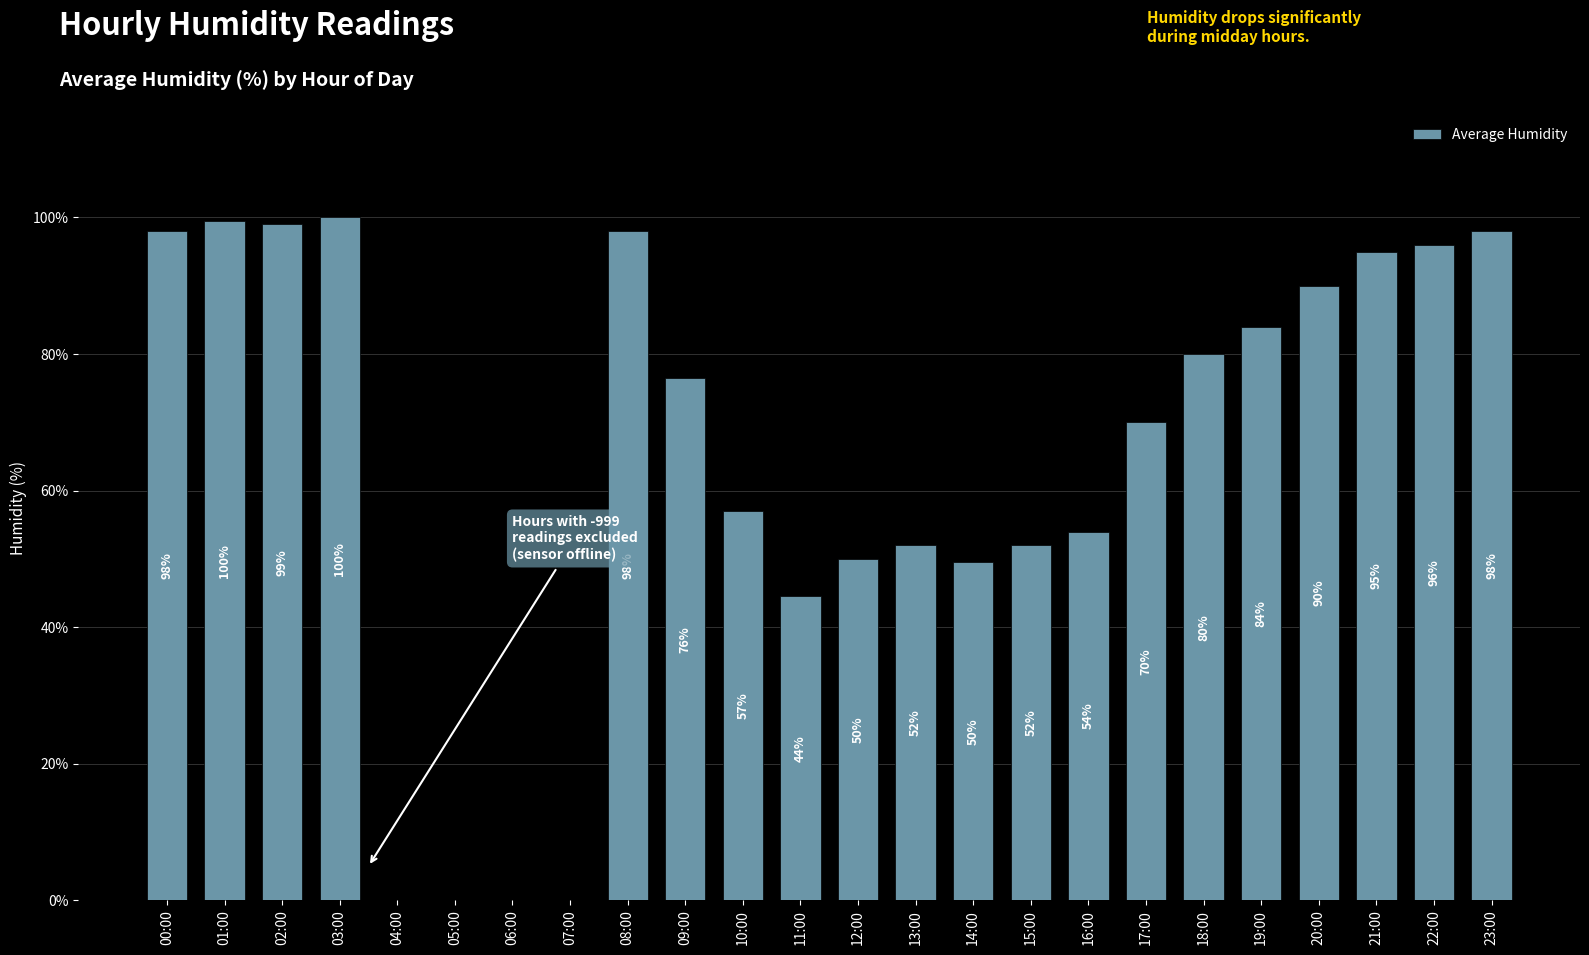

What is the average value?

64.3